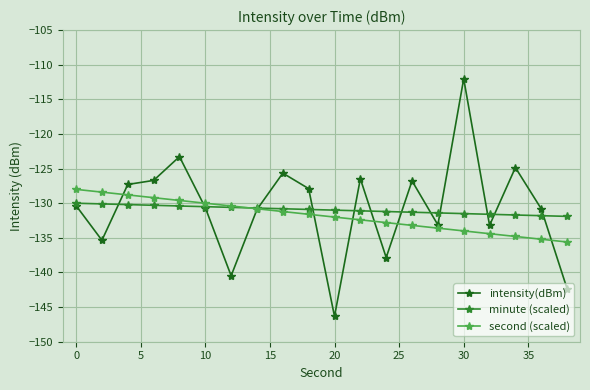

How many values in the second (scaled) series are below -131?

12